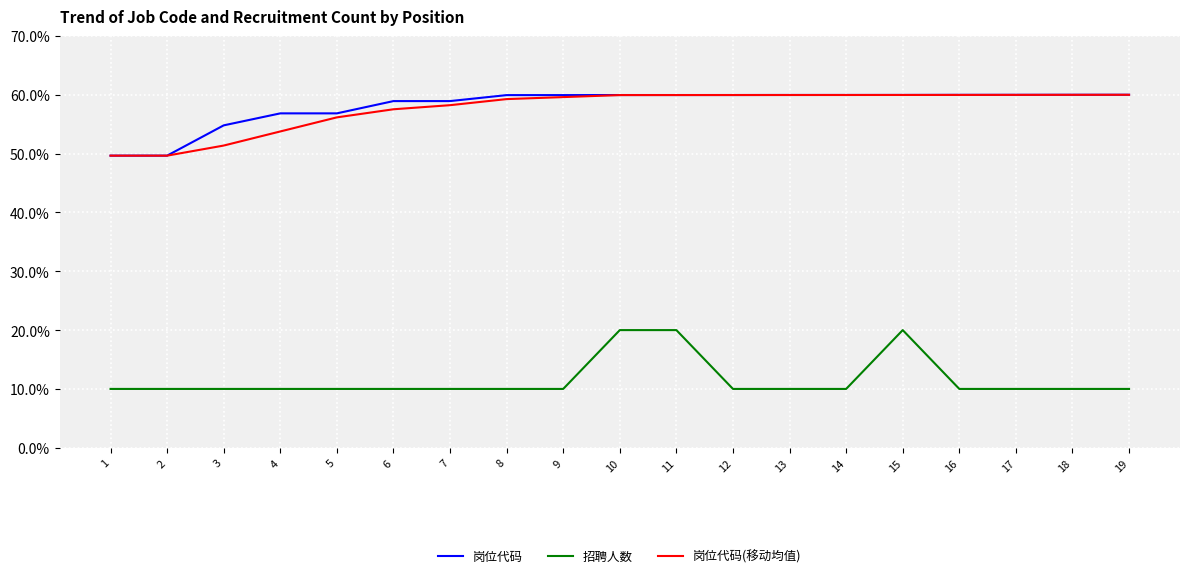

True or false: 招聘人数 and 岗位代码 intersect in this chart.

False